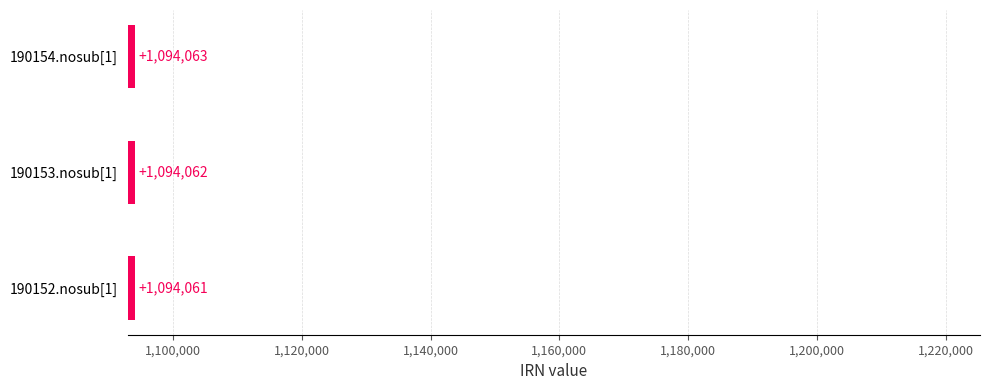

True or false: the data shows 1094063 at 190154.nosub[1].

True